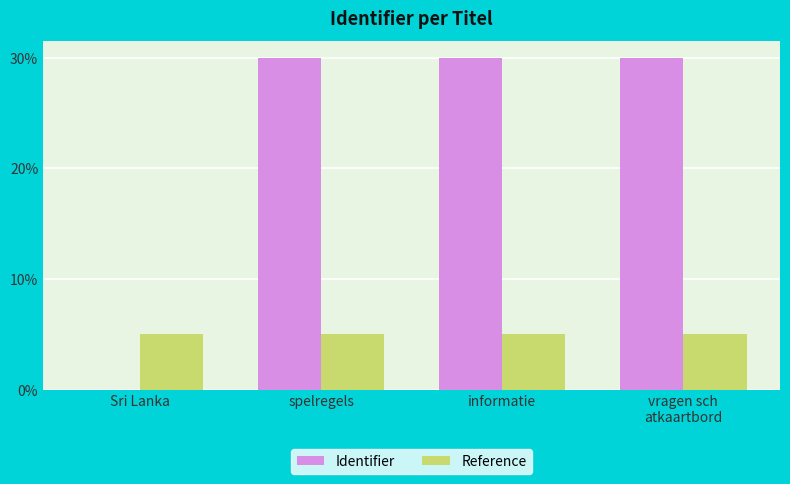

Reading left to right, extract all data points from this chart.

Identifier: Sri Lanka=0.0	spelregels=30.0	informatie=30.0	vragen sch
atkaartbord=30.0
Reference: Sri Lanka=5.0	spelregels=5.0	informatie=5.0	vragen sch
atkaartbord=5.0